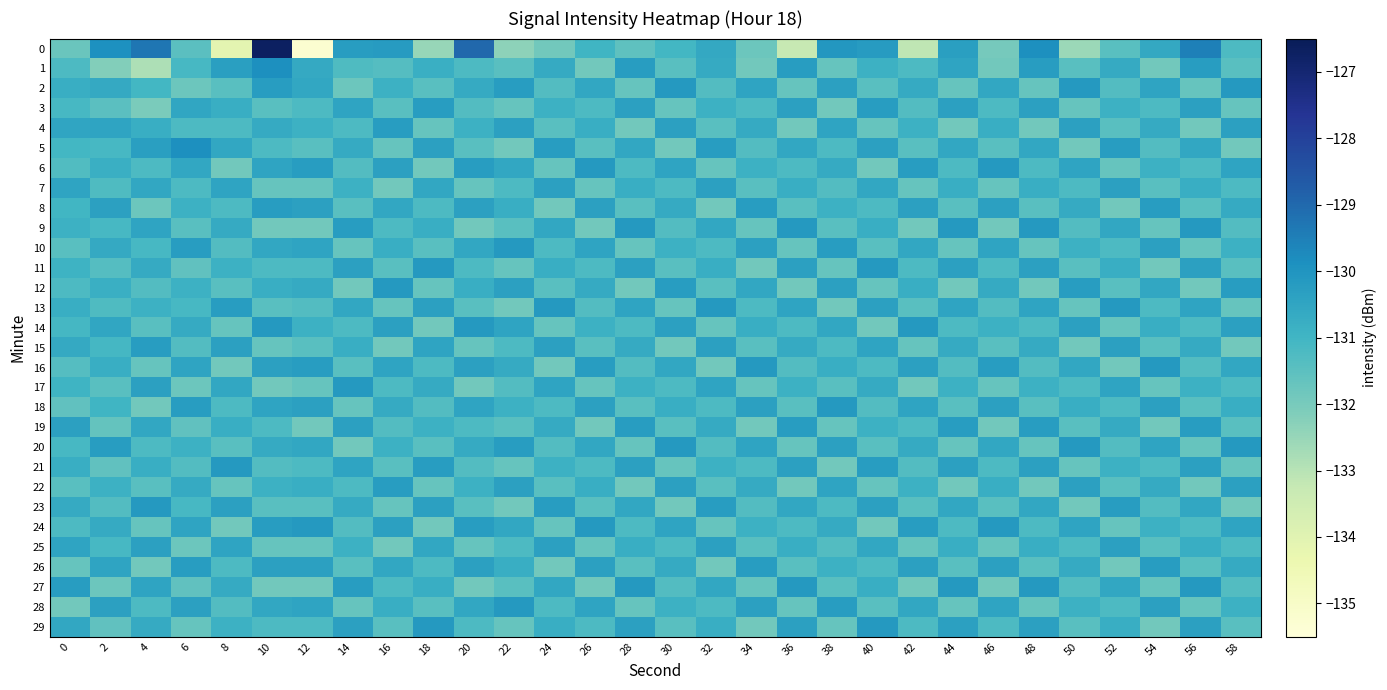

At 44, list the series in order from smallest to largest.

4, 12, 22, 2, 10, 20, 28, 8, 18, 26, 16, 6, 14, 24, 17, 7, 25, 15, 5, 23, 1, 13, 3, 11, 21, 29, 0, 19, 9, 27